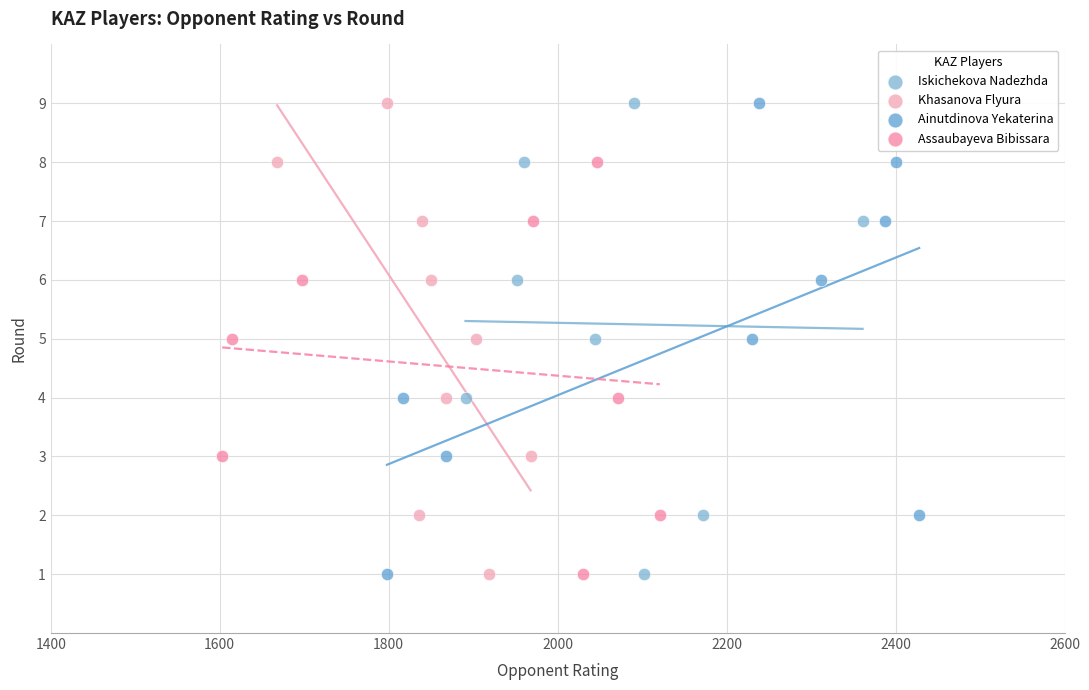

What are all the series names shown in the legend?

Iskichekova Nadezhda, Khasanova Flyura, Ainutdinova Yekaterina, Assaubayeva Bibissara